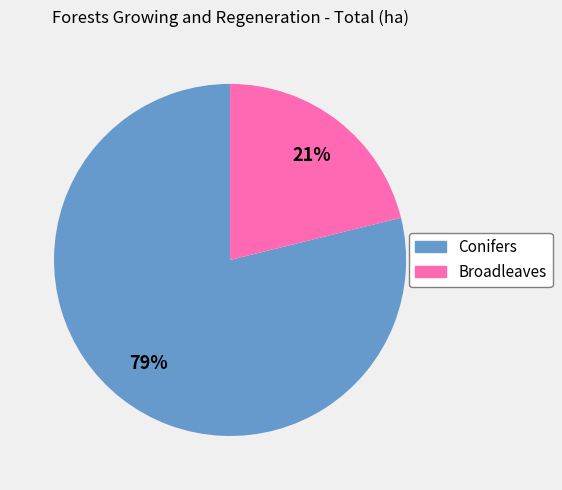

To the nearest percent, what portion does Conifers represent?

79%